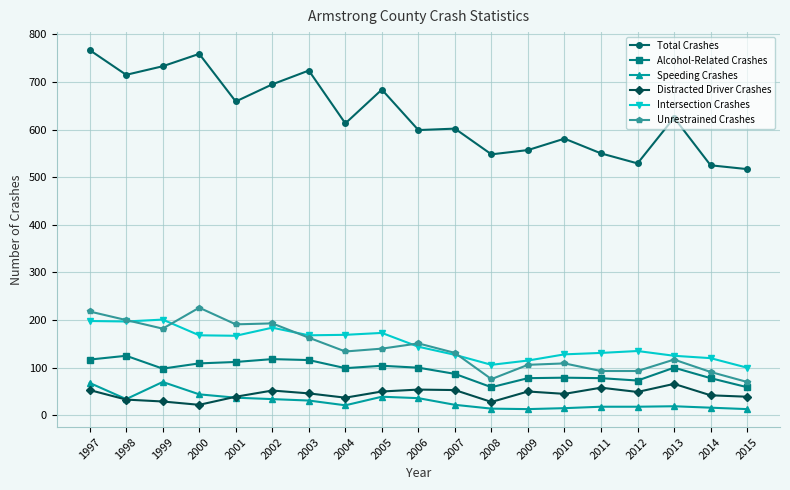

Which series has the widest spread of values?

Total Crashes